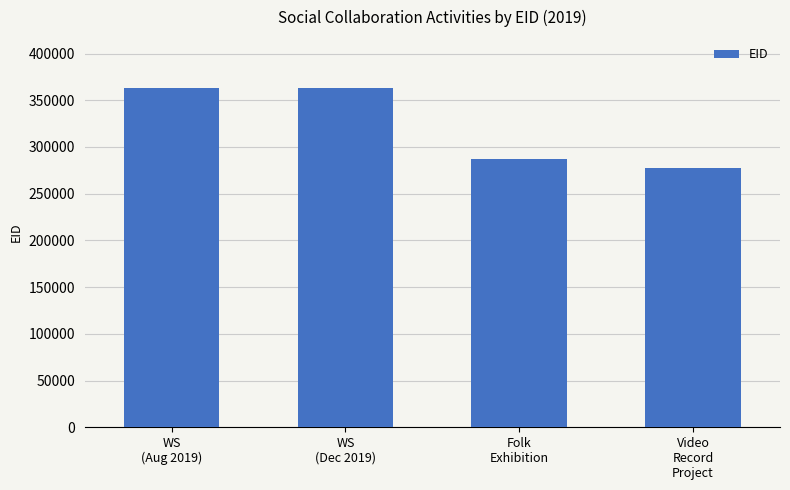

What is the sum of all values?

1290442